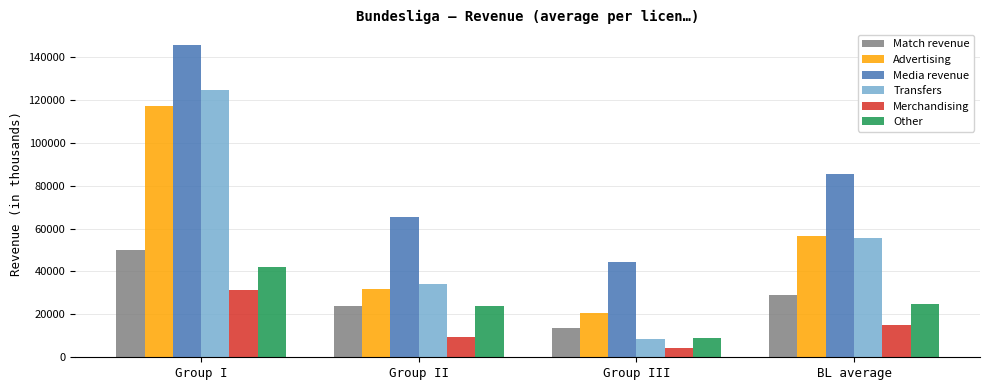

Reading right to left, extract all data points from this chart.

Match revenue: BL average=29094	Group III=13618	Group II=23763	Group I=49902
Advertising: BL average=56557	Group III=20424	Group II=32037	Group I=117211
Media revenue: BL average=85228	Group III=44640	Group II=65489	Group I=145556
Transfers: BL average=55823	Group III=8420	Group II=34376	Group I=124672
Merchandising: BL average=15069	Group III=4325	Group II=9424	Group I=31457
Other: BL average=25002	Group III=9148	Group II=23732	Group I=42125